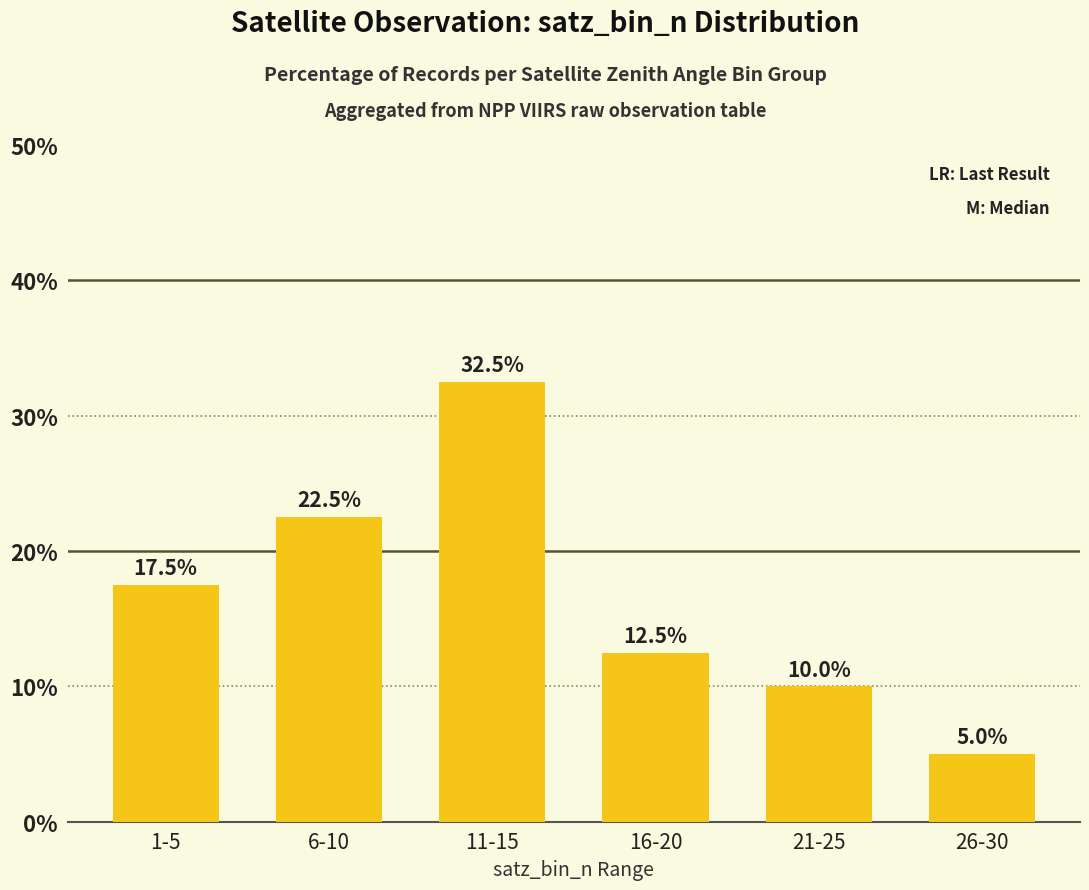

How many values exceed 17?

3